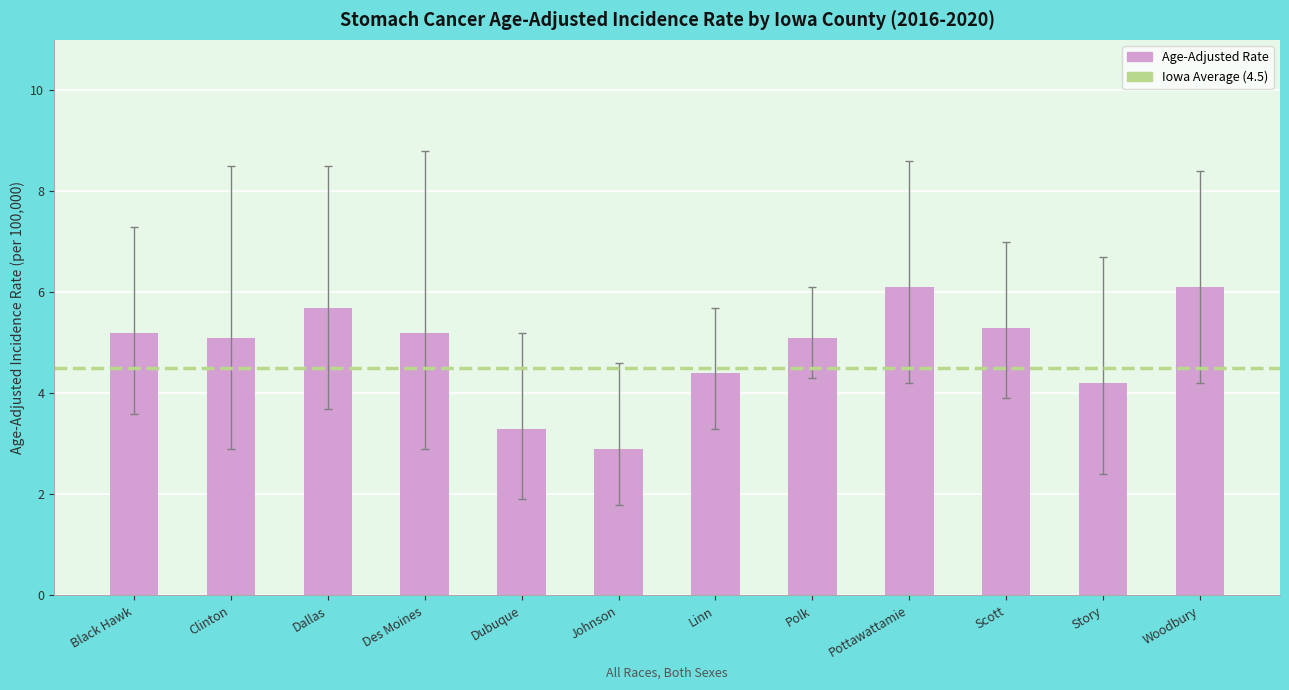

Reading left to right, transcribe all the data shown in this chart.

5.2	5.1	5.7	5.2	3.3	2.9	4.4	5.1	6.1	5.3	4.2	6.1